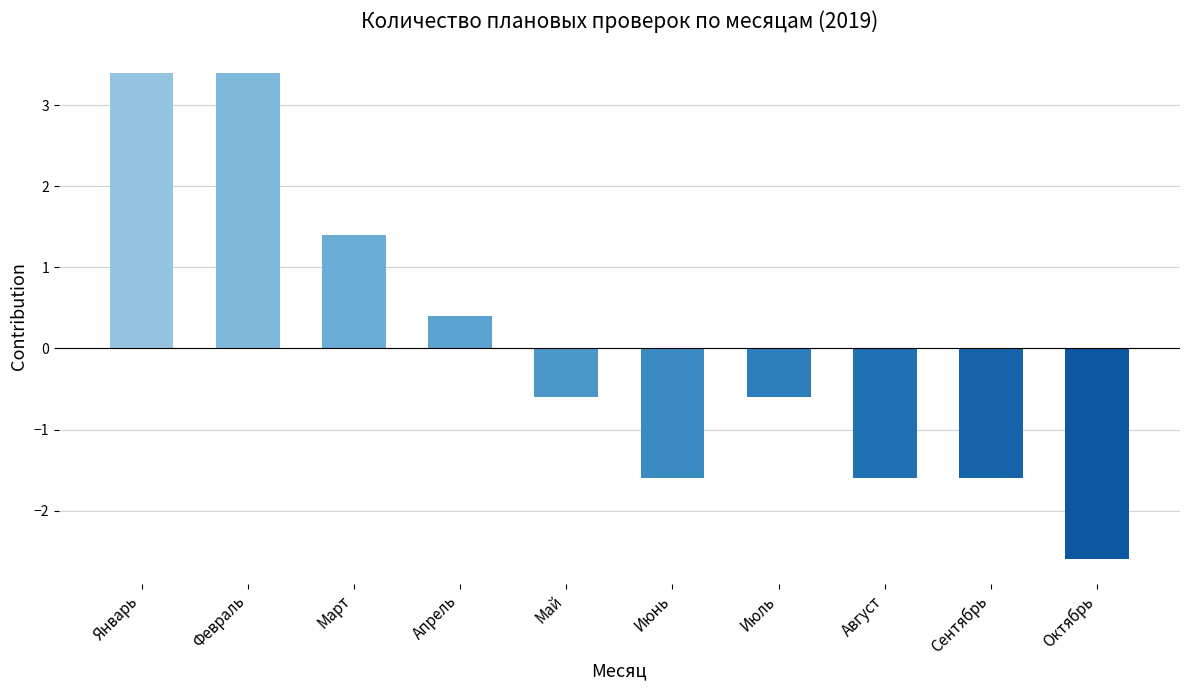

True or false: the data shows 3.4 at Февраль.

True